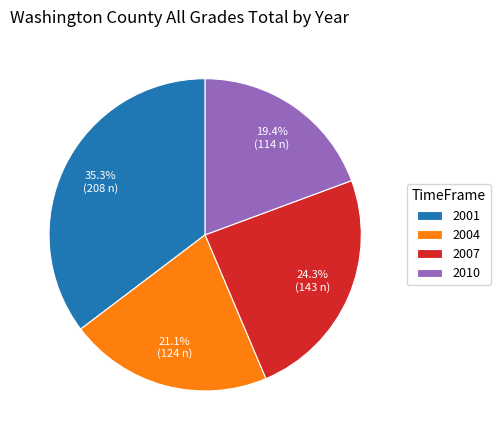

Which has a higher value, 2007 or 2010?

2007